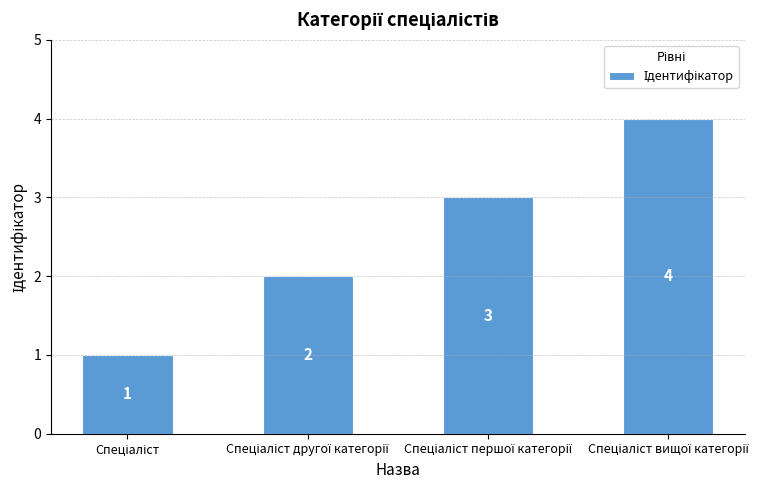

What is the greatest value displayed?

4